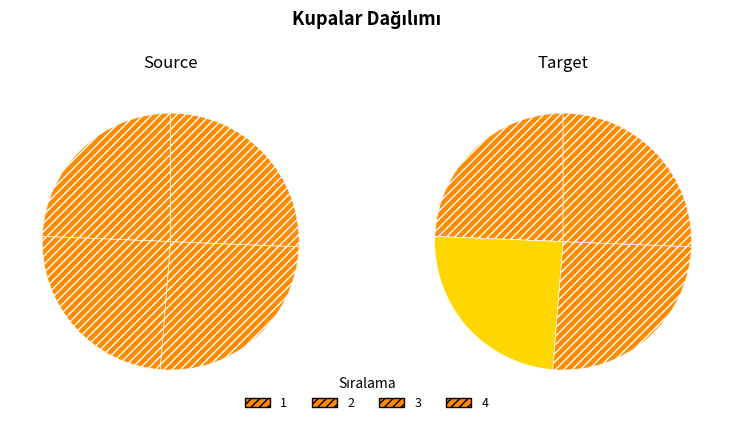

Is there any slice that represents more than half of the pie?

No